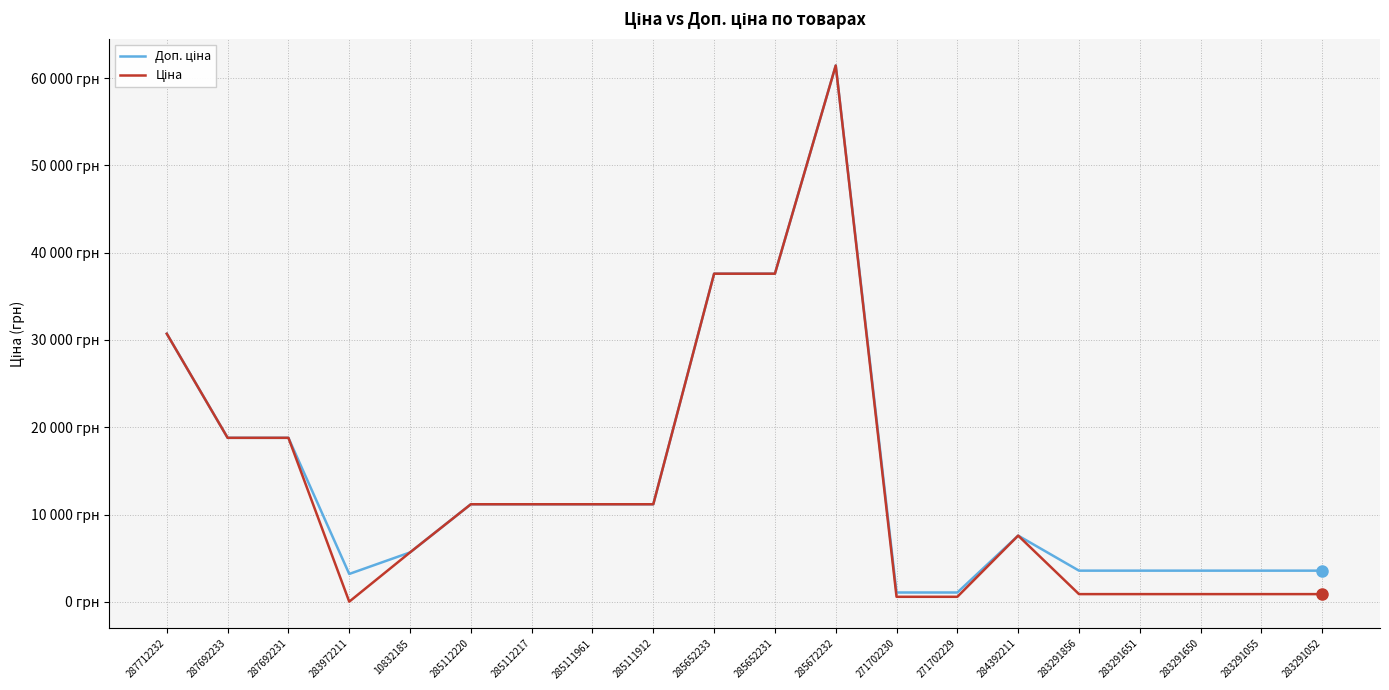

Where does the Ціна series first go above 11188?

287712232